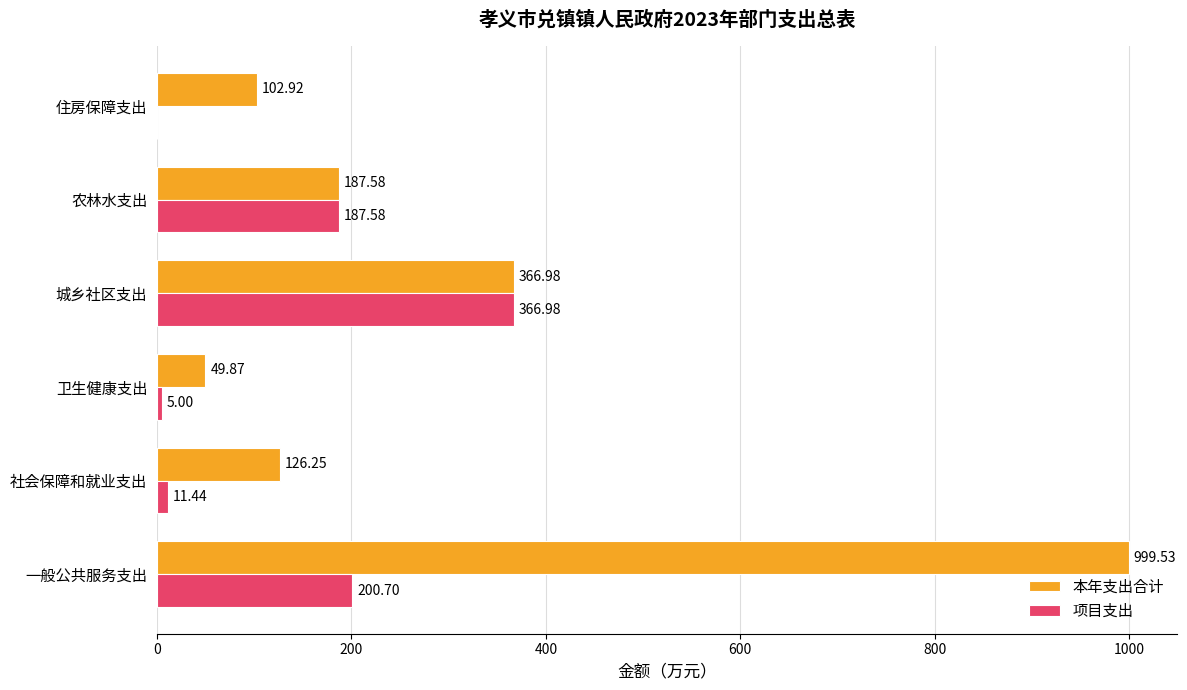

At which label is 本年支出合计 closest to 524?

城乡社区支出